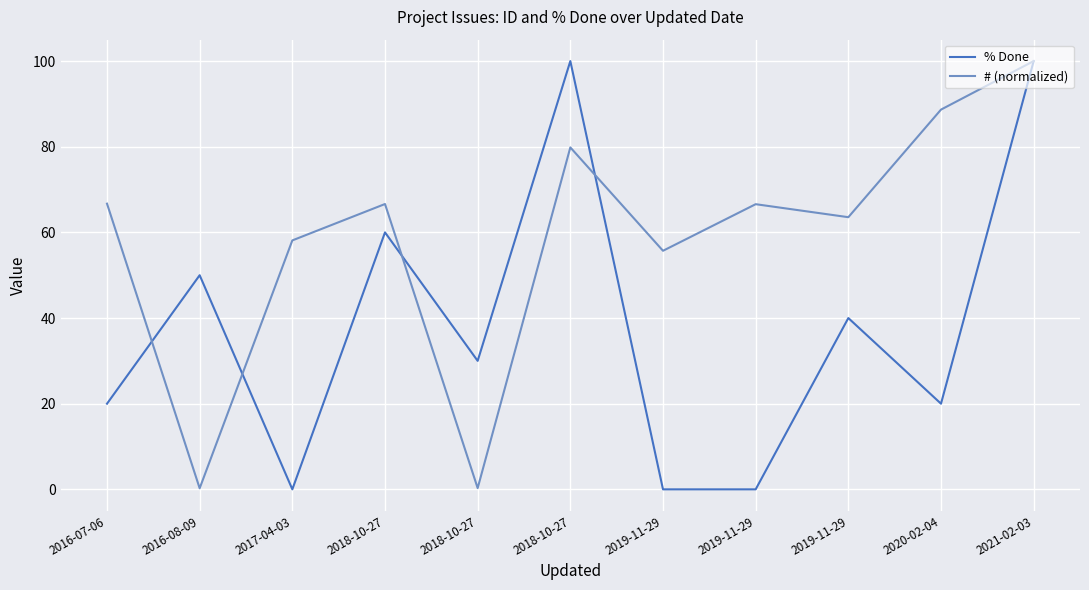

What is the label of the 8th point from the left?

2019-11-29